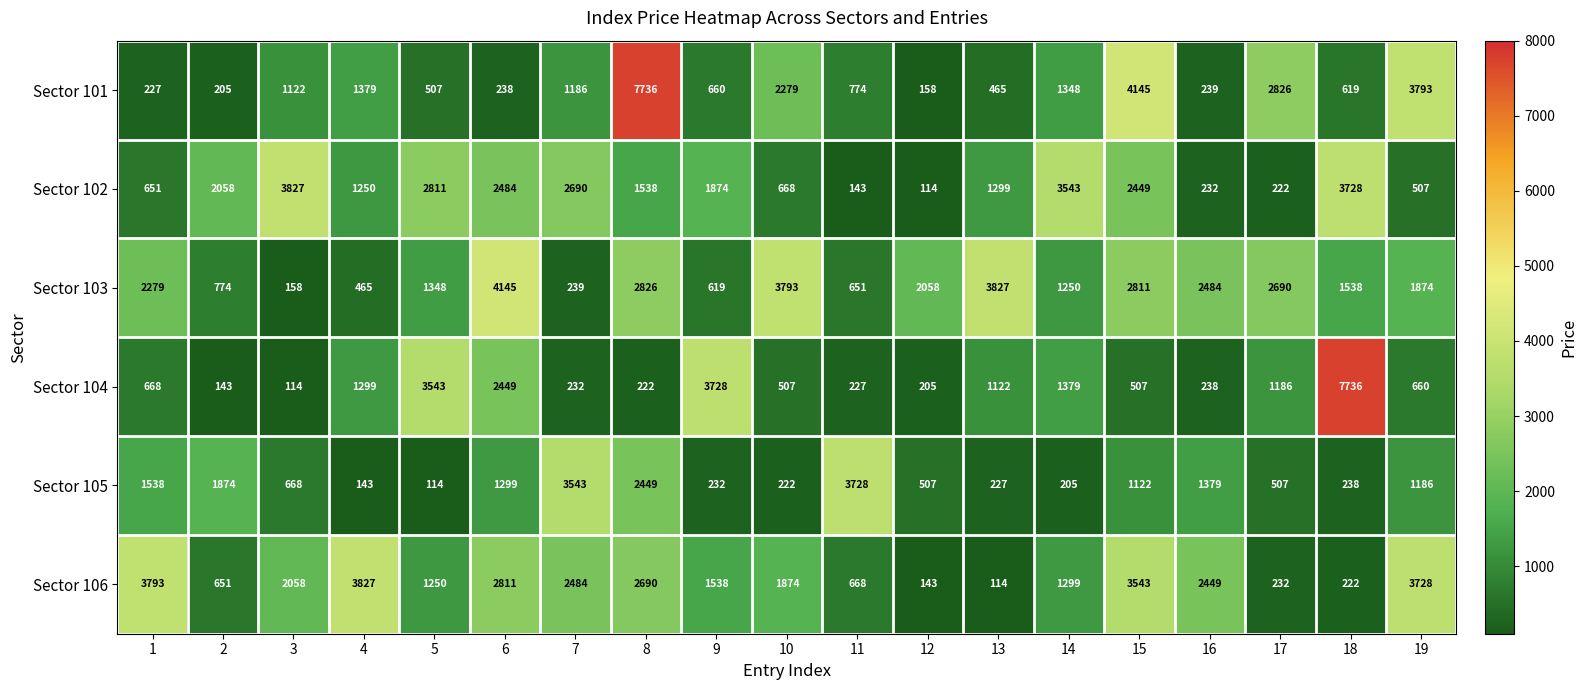

Which series changed the most between 11 and 16?

Sector 105